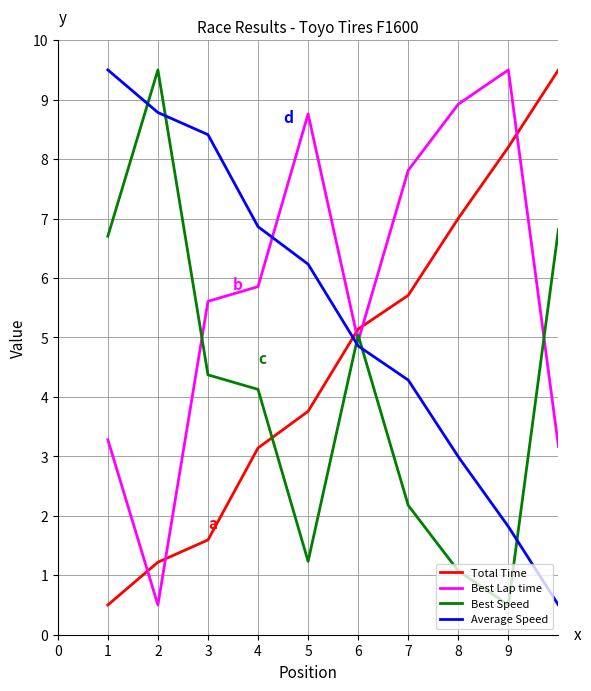

How many intersections are there between Best Lap time and Average Speed?

1